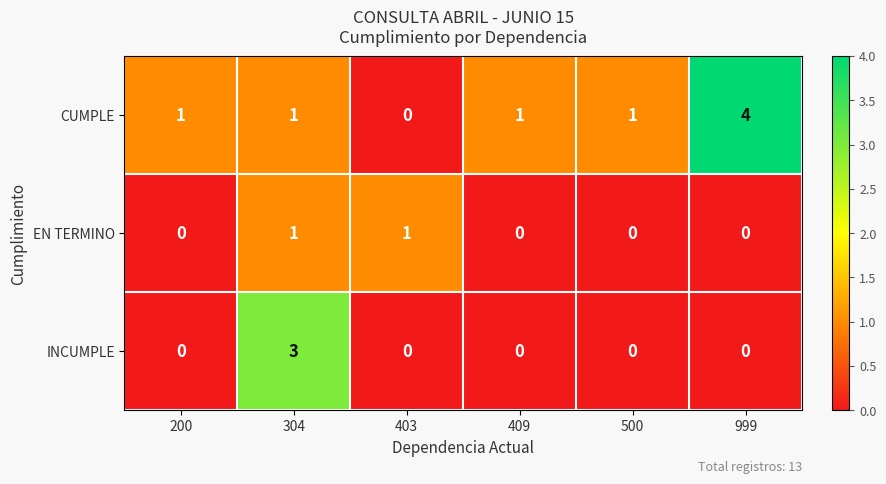

What is the maximum value shown in the chart?

4